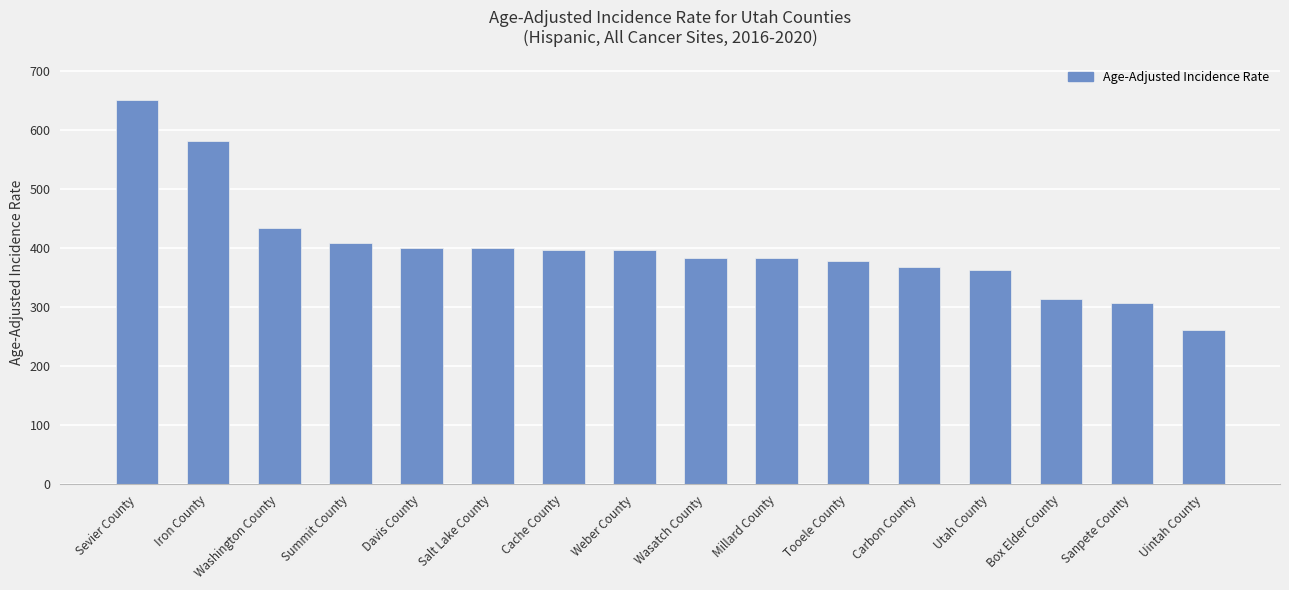

What is the value of the 11th bar from the left?

379.2